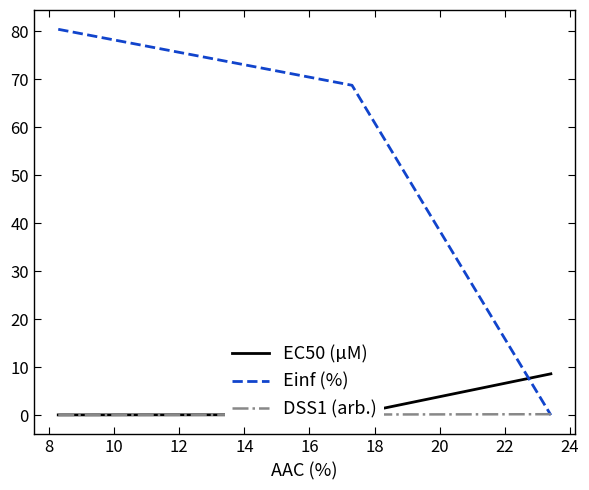

Which series has the largest total across all categories?

Einf (%)